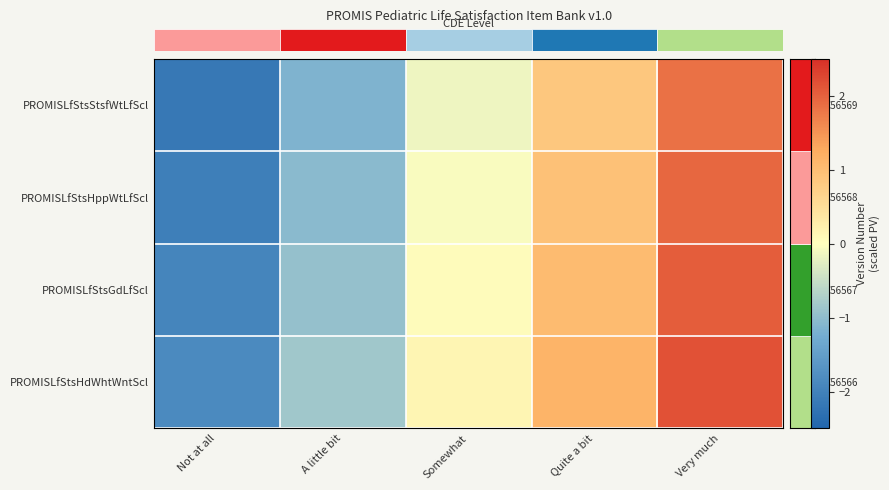

Which has a higher value, Not at all or A little bit?

A little bit